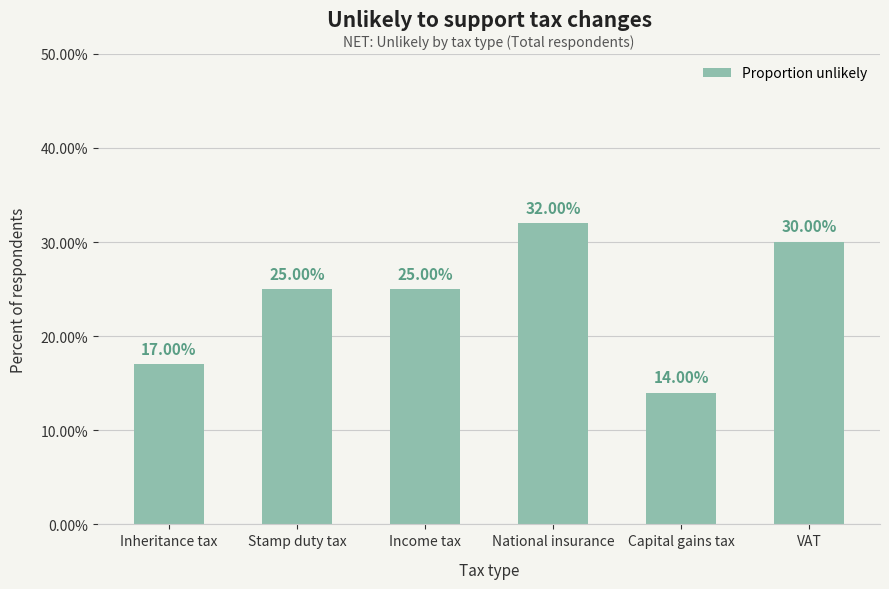

Which label corresponds to the smallest value in the chart?

Capital gains tax